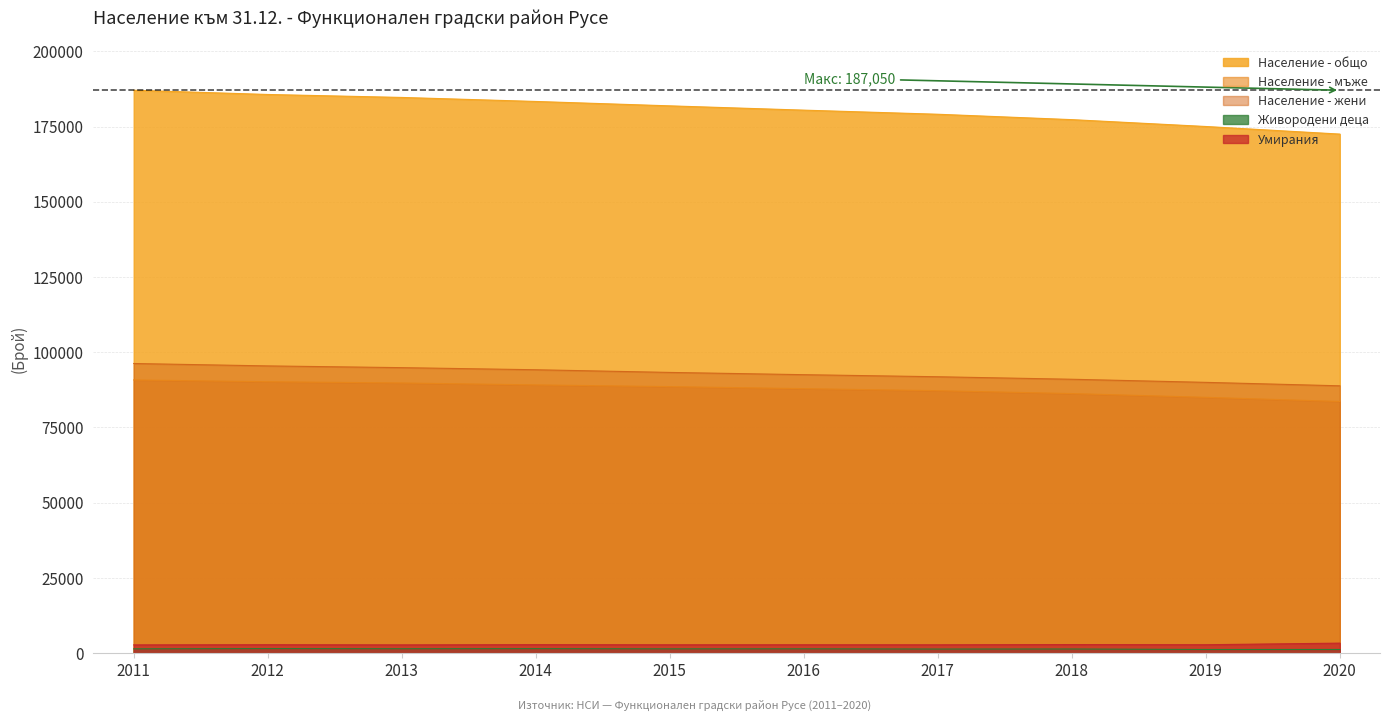

Where is the first local maximum for Живородени деца?

2012